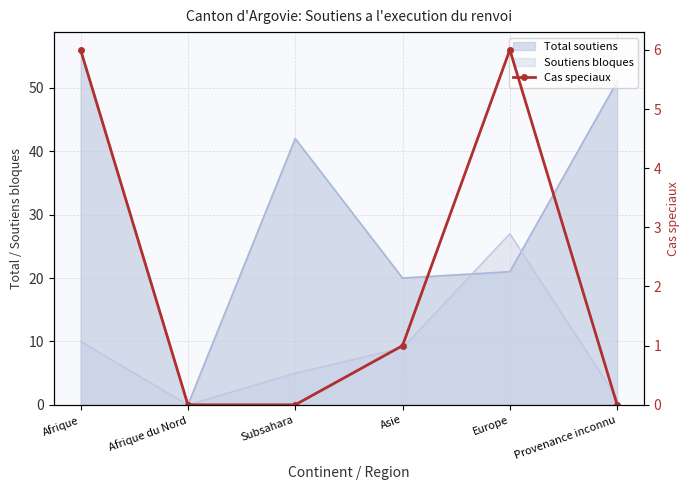

True or false: the data has more than 2 interior local peaks.

False